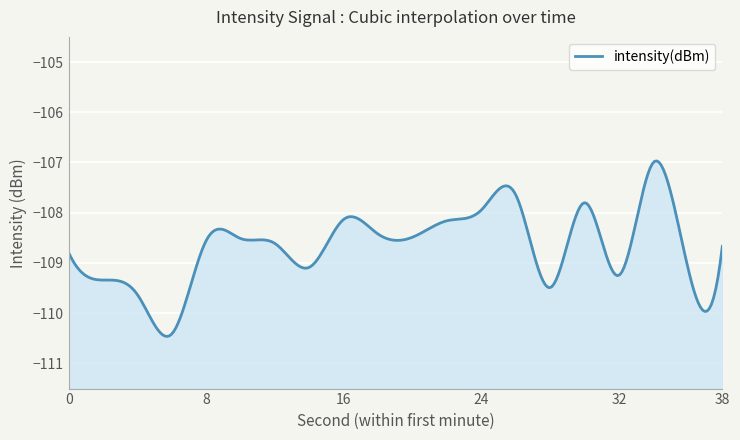

What is the value of the 1st point from the left?

-108.8